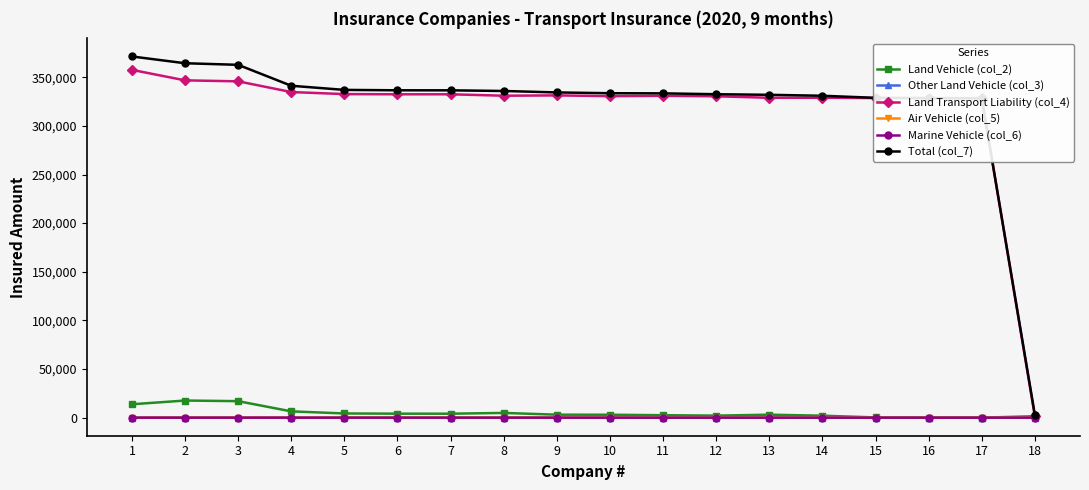

The value of Marine Vehicle (col_6) at 18 is 0. True or false?

True